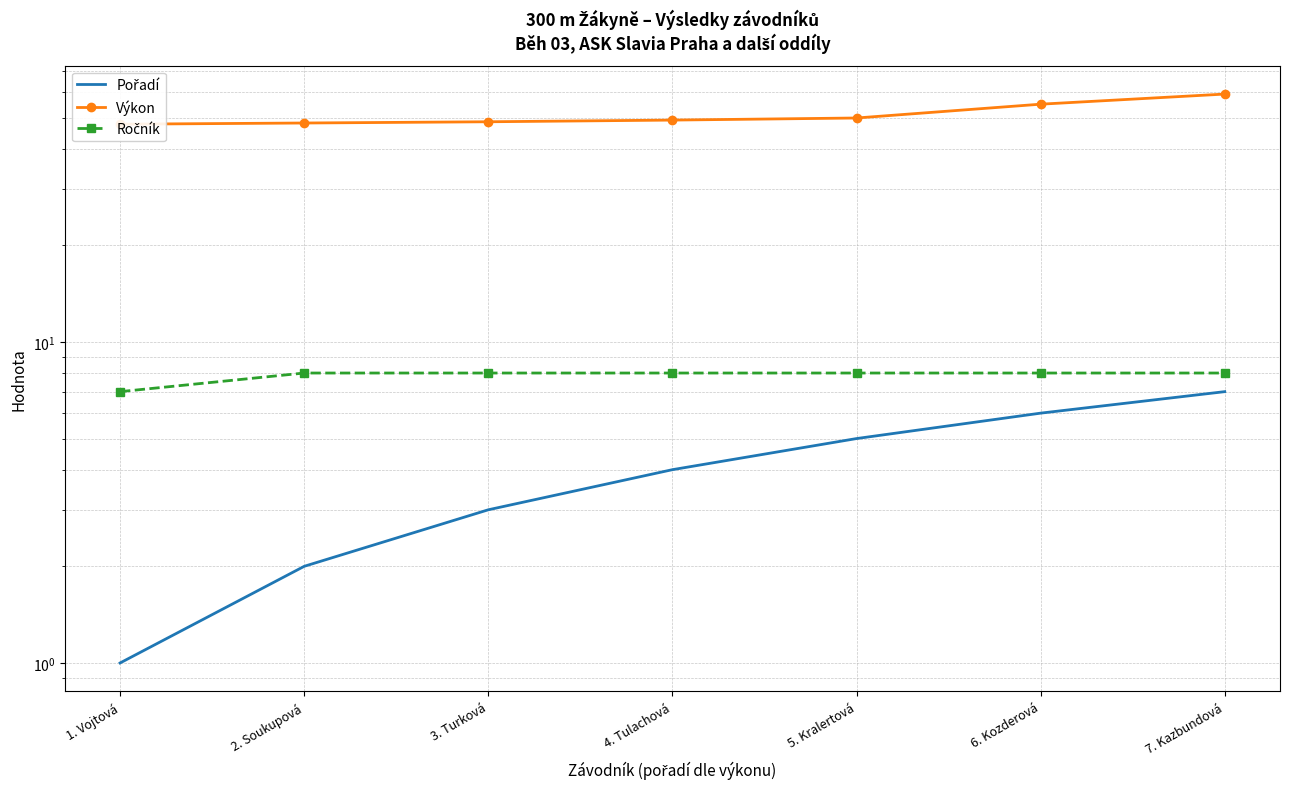

Reading left to right, list all the values displayed in this chart.

Pořadí: 1. Vojtová=1.0	2. Soukupová=2.0	3. Turková=3.0	4. Tulachová=4.0	5. Kralertová=5.0	6. Kozderová=6.0	7. Kazbundová=7.0
Výkon: 1. Vojtová=47.7	2. Soukupová=48.1	3. Turková=48.5	4. Tulachová=49.1	5. Kralertová=49.8	6. Kozderová=55.0	7. Kazbundová=59.2
Ročník: 1. Vojtová=7.0	2. Soukupová=8.0	3. Turková=8.0	4. Tulachová=8.0	5. Kralertová=8.0	6. Kozderová=8.0	7. Kazbundová=8.0